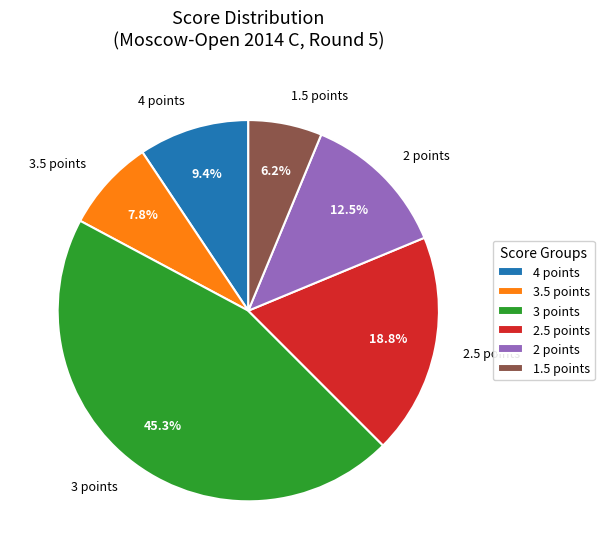

Is there any slice that represents more than half of the pie?

No